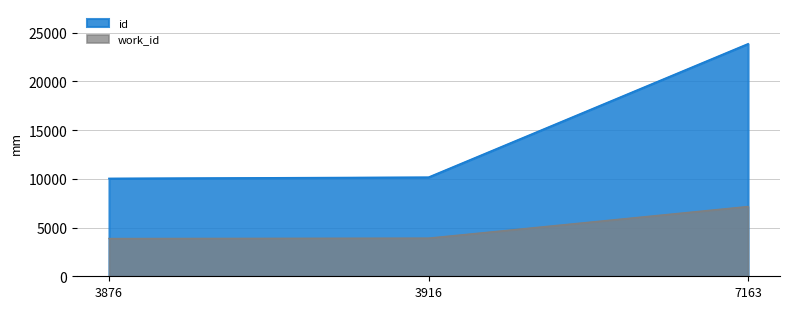

Which series has the largest total across all categories?

id